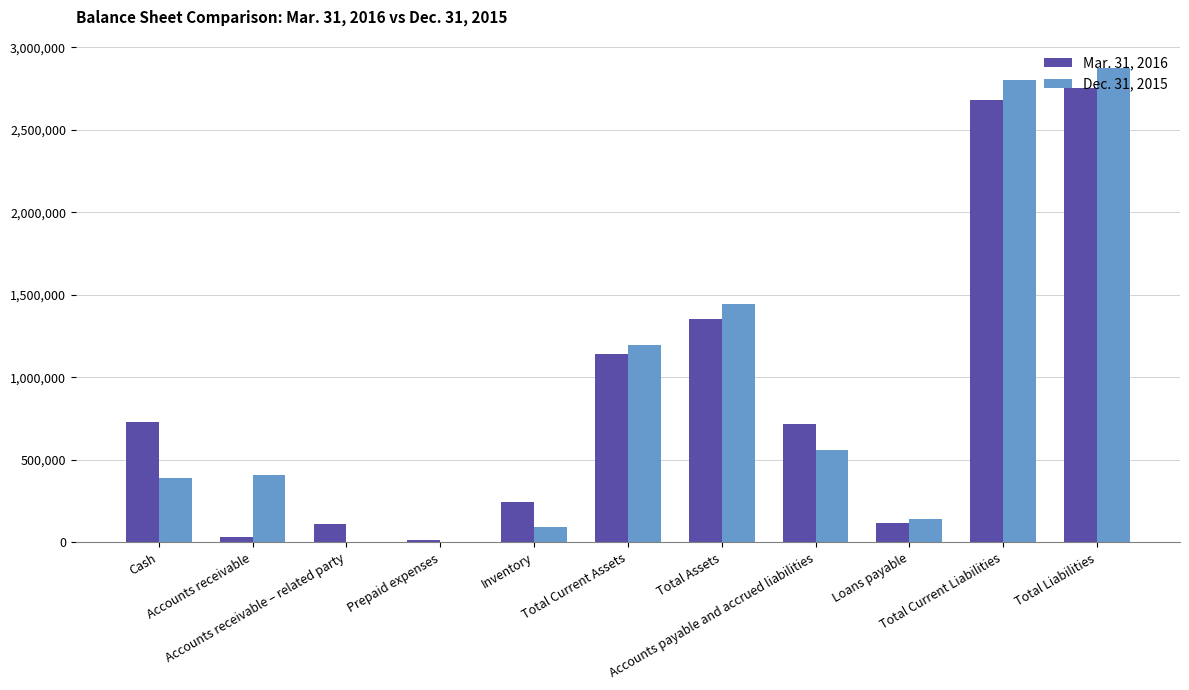

Are the bars horizontal?

No